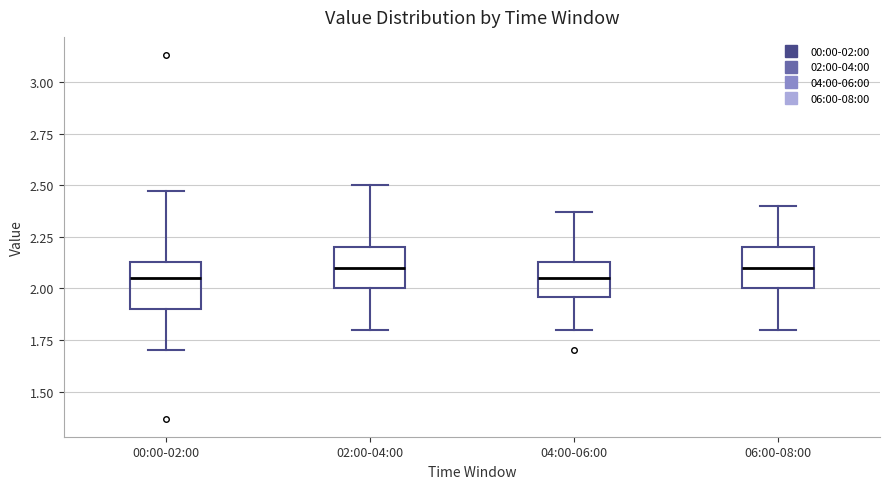

Reading left to right, read every box against the y-axis: the position of its median line, the range the box covers, and the ends of its whiskers. The values are not printed on the chart, so give them approximately, as read against the axis.

00:00-02:00: median 2.05, box 1.90 to 2.15, whiskers 1.70 to 2.45
02:00-04:00: median 2.10, box 2.00 to 2.20, whiskers 1.80 to 2.50
04:00-06:00: median 2.05, box 1.95 to 2.15, whiskers 1.80 to 2.35
06:00-08:00: median 2.10, box 2.00 to 2.20, whiskers 1.80 to 2.40